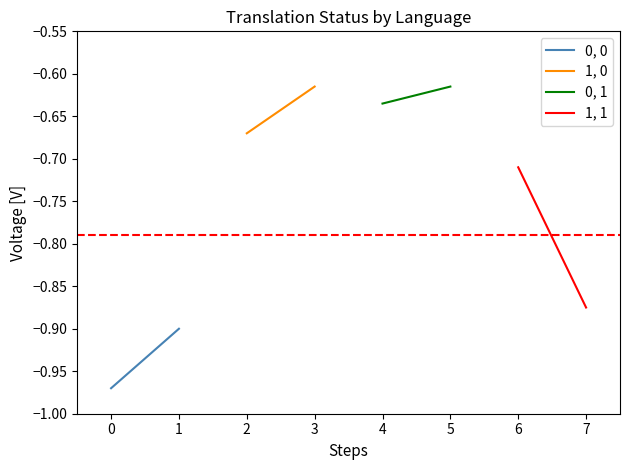

Count the number of categories in the chart.

2